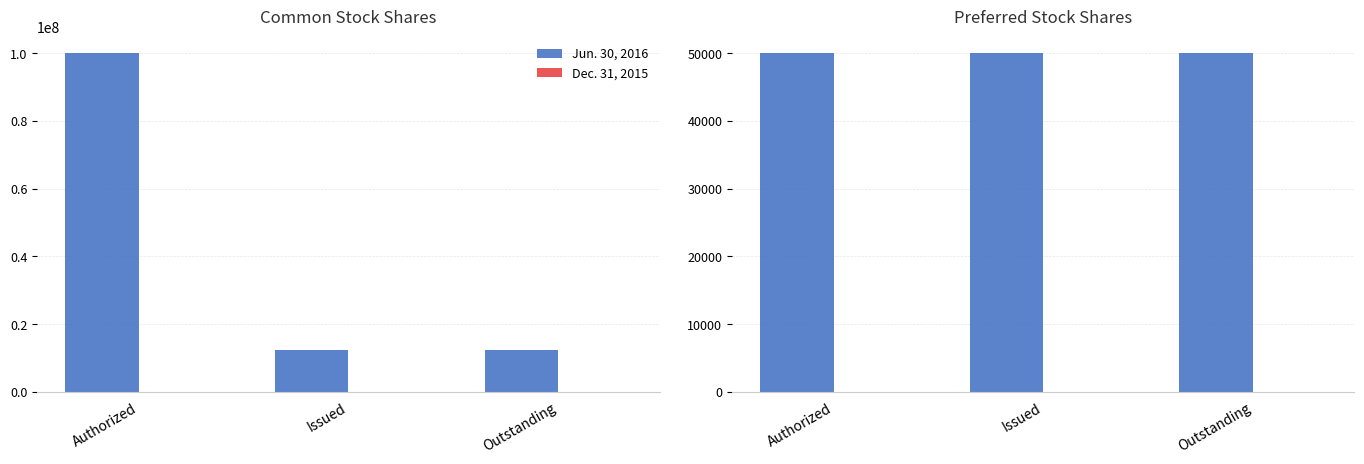

At Authorized, list the series in order from largest to smallest.

Jun. 30, 2016, Dec. 31, 2015